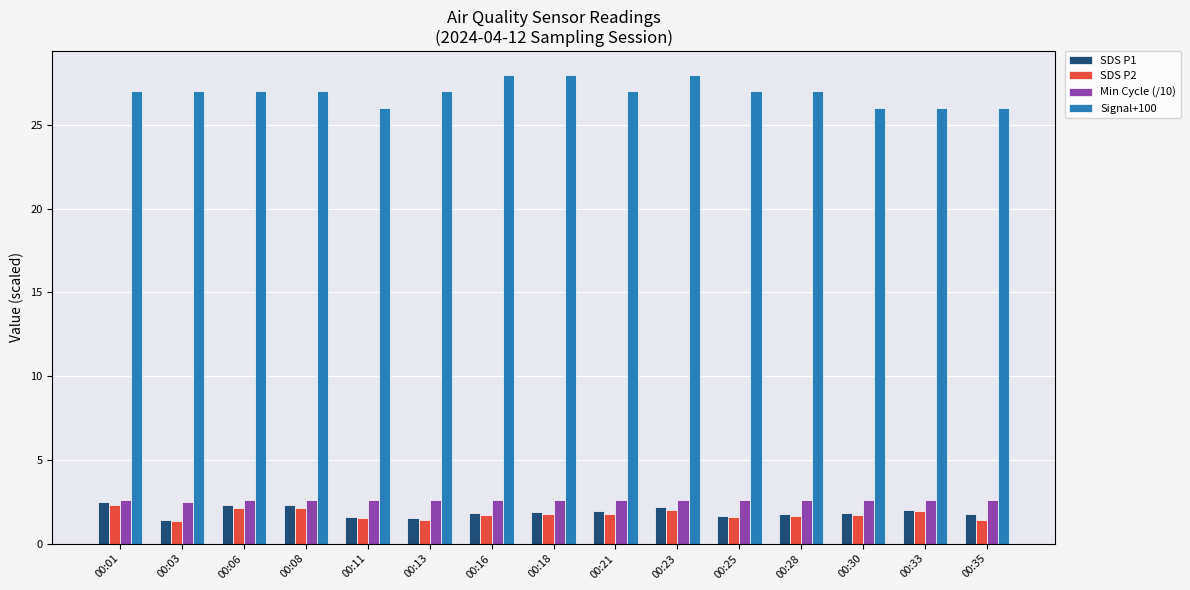

Count the number of data series in this chart.

4